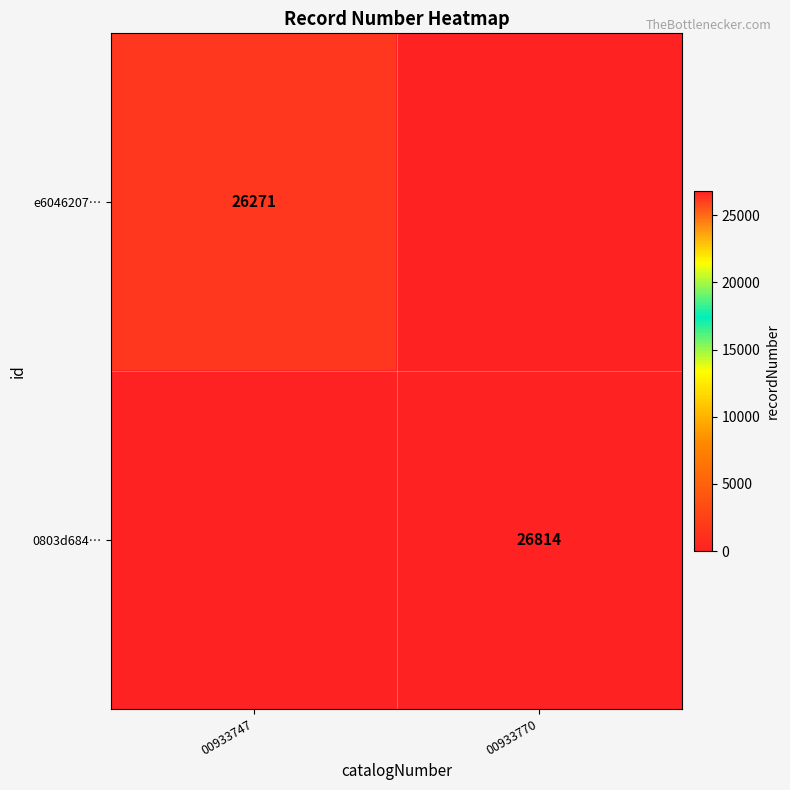

True or false: e6046207… has a value of 10570 at 00933747.

False